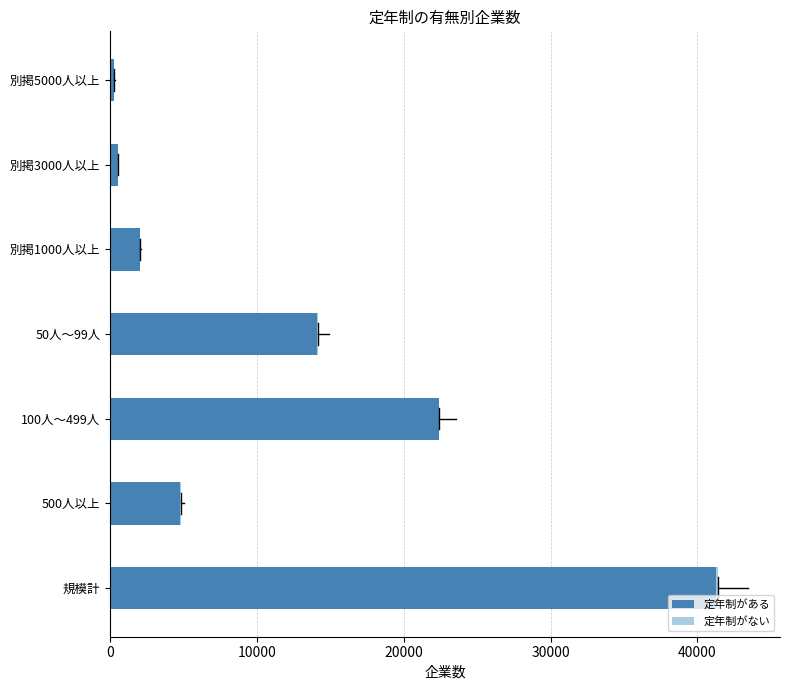

What is the sum of all 定年制がある values?

85329